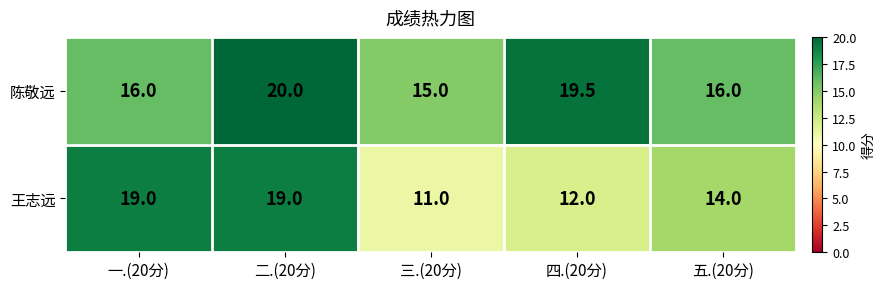

Which series has the largest total across all categories?

陈敬远